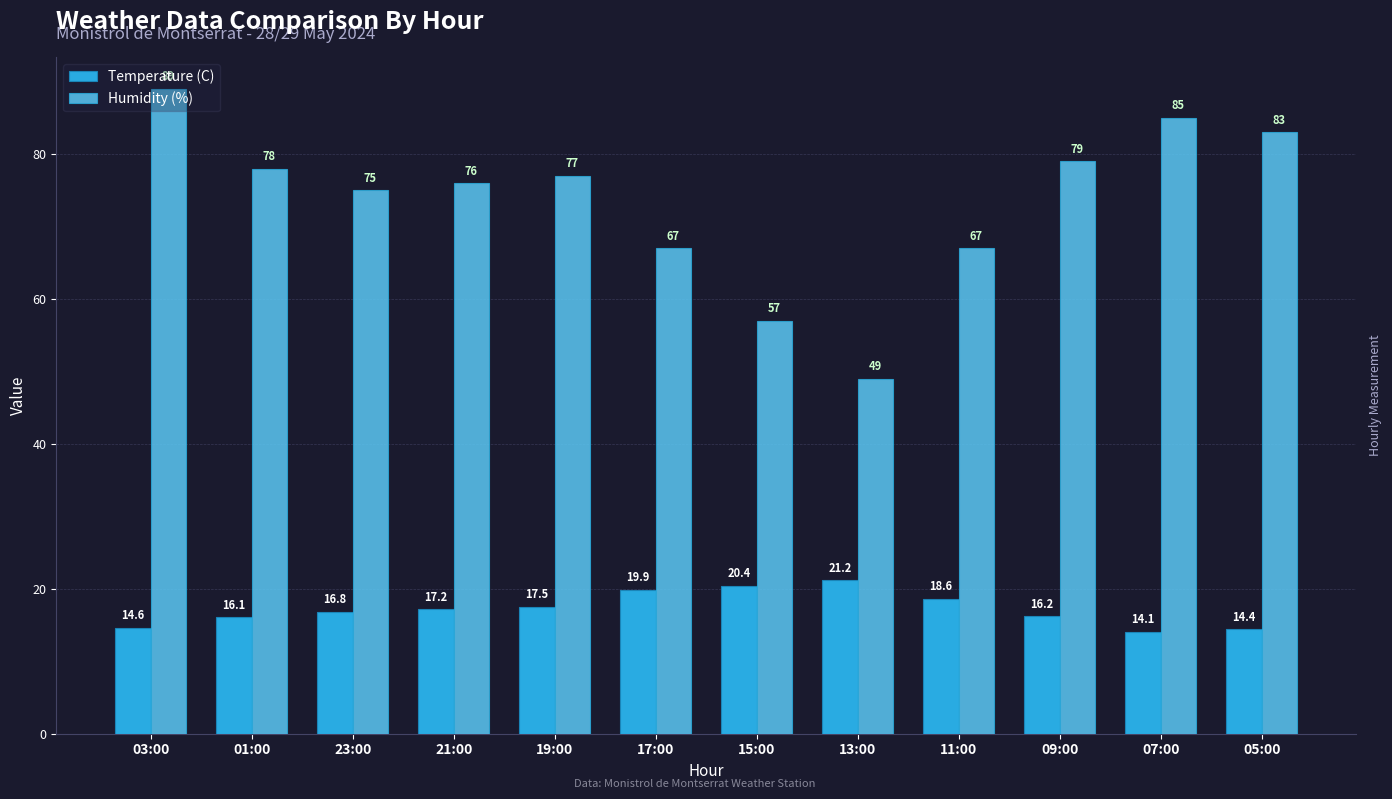

Reading left to right, extract all data points from this chart.

Temperature (C): 14.6	16.1	16.8	17.2	17.5	19.9	20.4	21.2	18.6	16.2	14.1	14.4
Humidity (%): 89.0	78.0	75.0	76.0	77.0	67.0	57.0	49.0	67.0	79.0	85.0	83.0